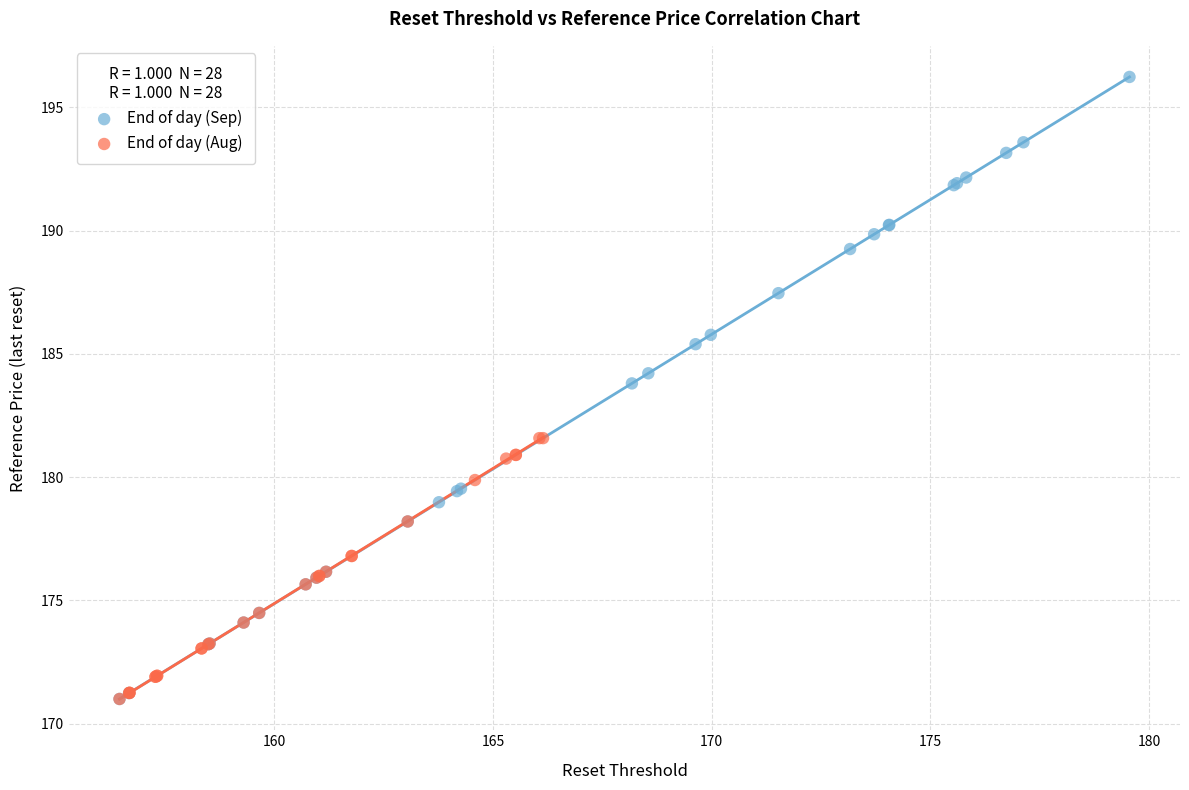

Which series contains the highest Y value?

End of day (Sep)